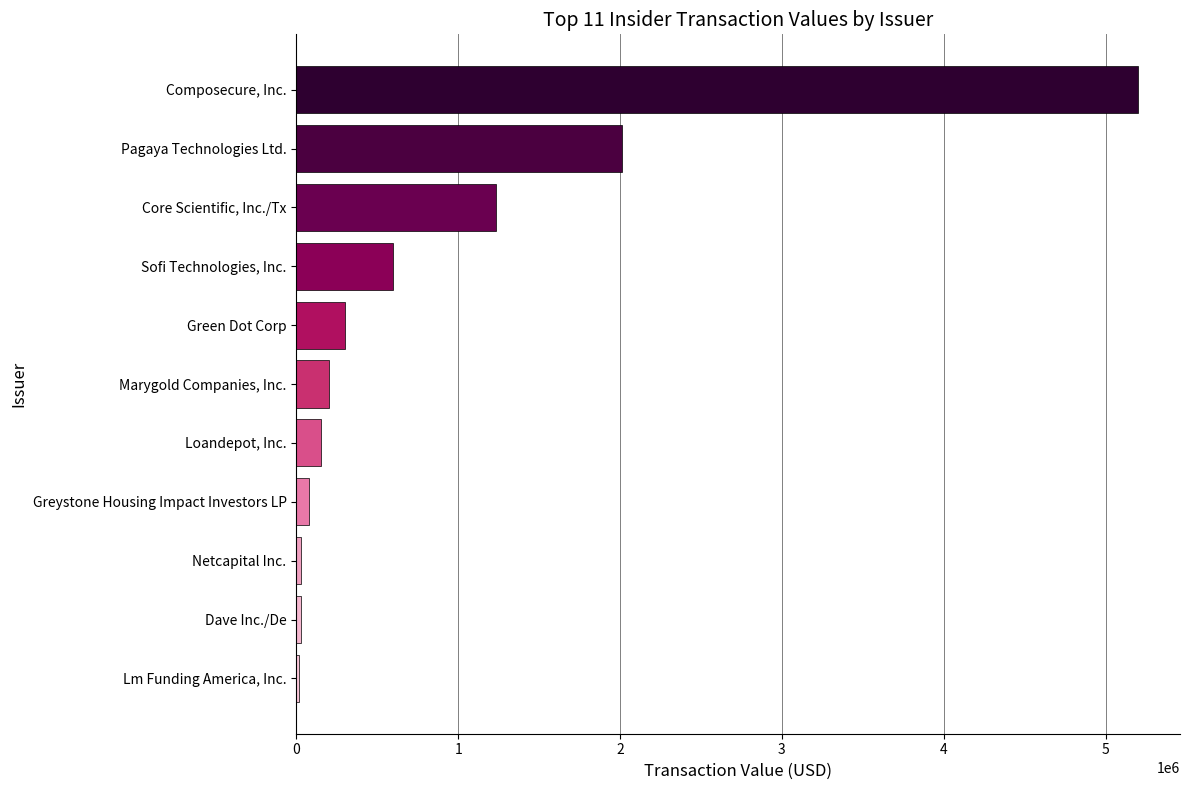

Which has a higher value, Lm Funding America, Inc. or Loandepot, Inc.?

Loandepot, Inc.